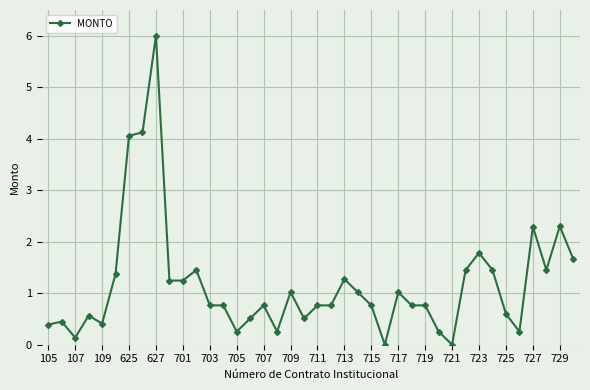

How many lines are shown in the chart?

1